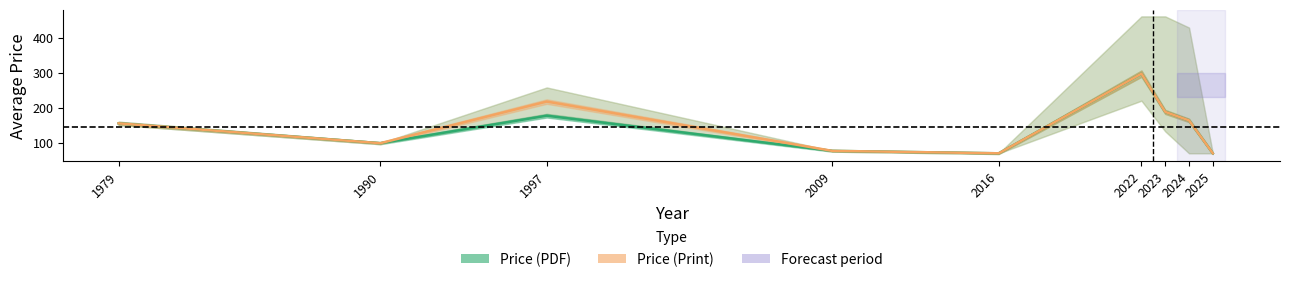

What is the difference between the Price (PDF) values at 2023 and 2022?

109.7